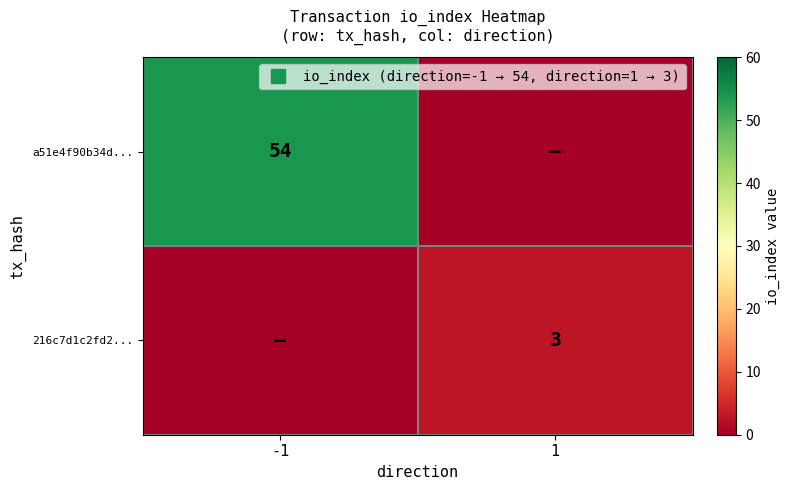

What is the sum of the 216c7d1c2fd2... values at -1 and 1?

3